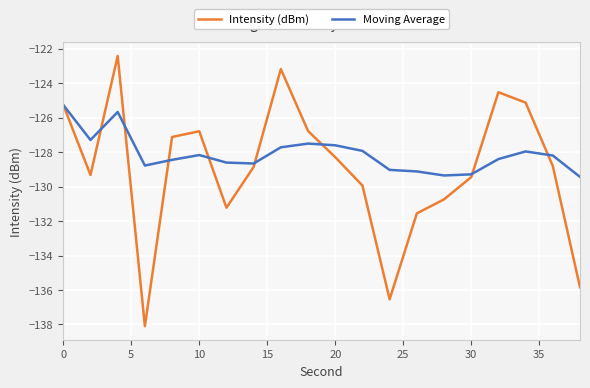

Which series ends up on top after the final intersection of Intensity (dBm) and Moving Average?

Moving Average